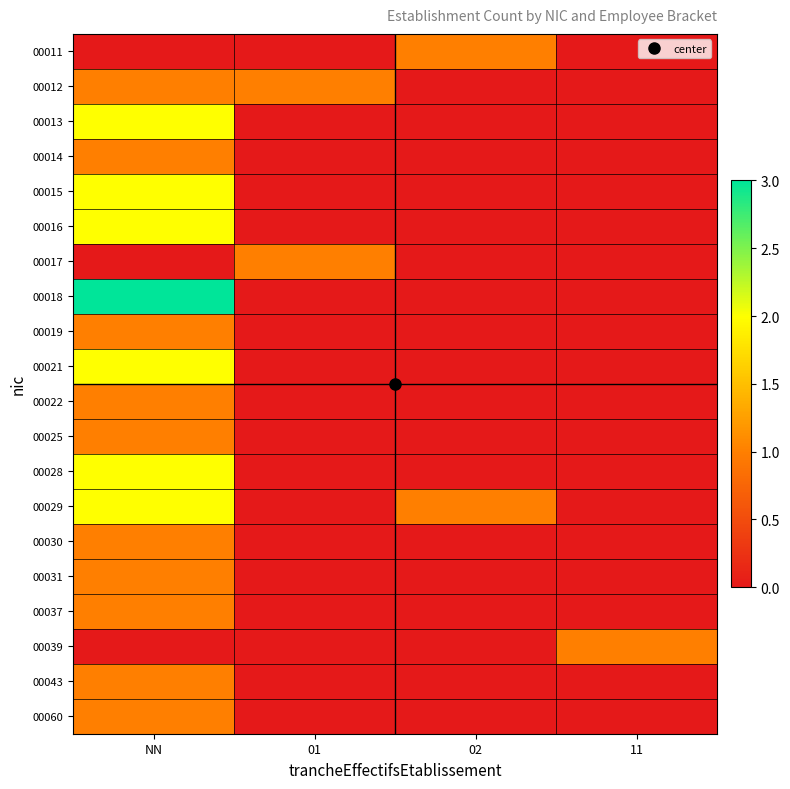

At how many categories does at least one series exceed 1?

1